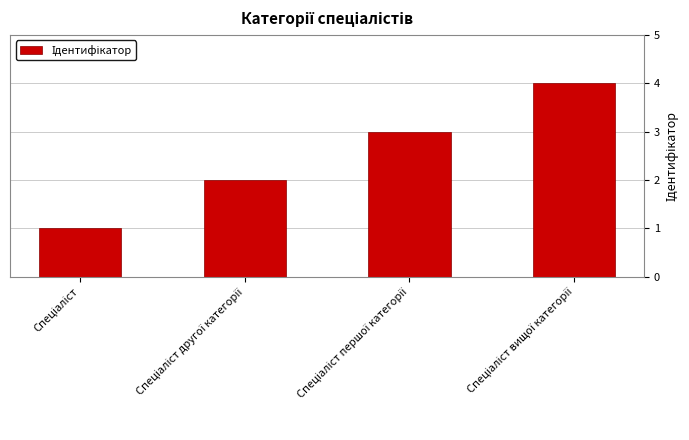

Does the chart contain stacked bars?

No